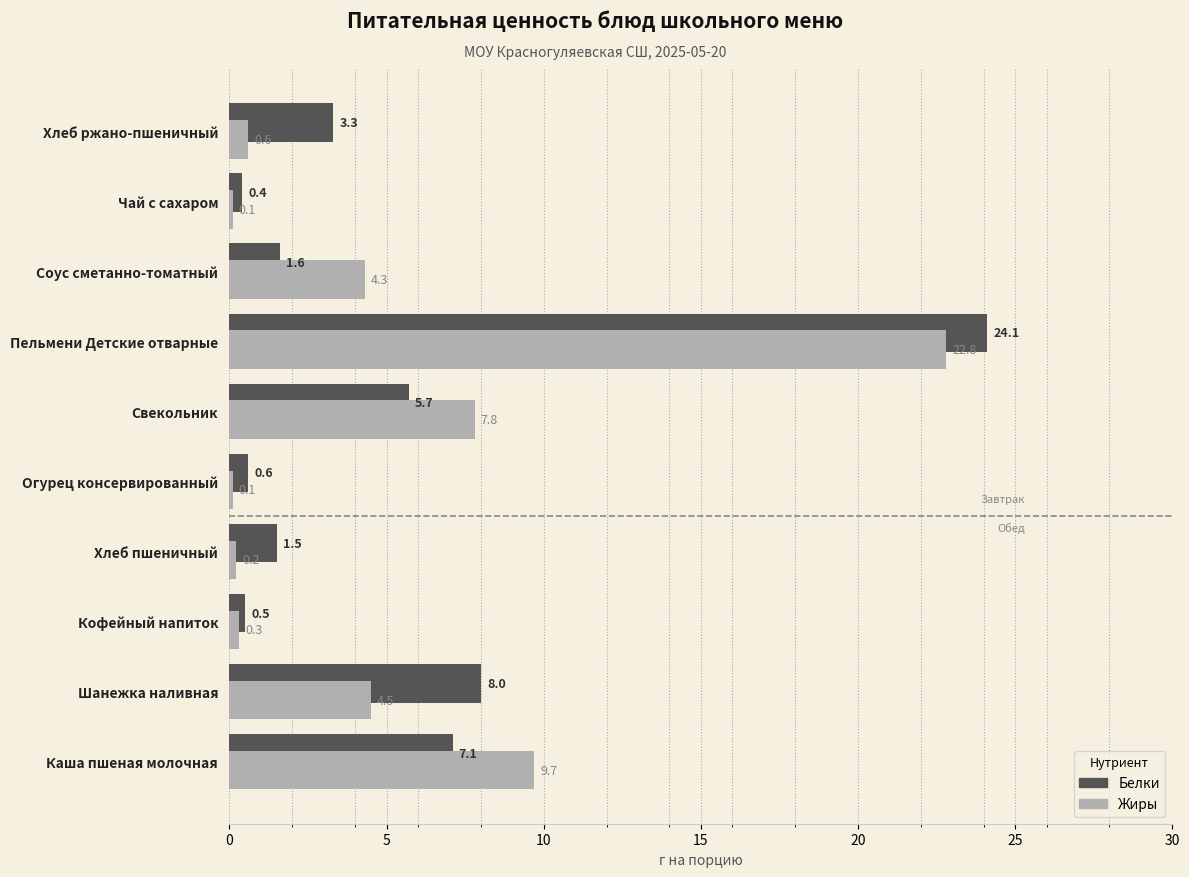

At how many categories does at least one series exceed 3?

6